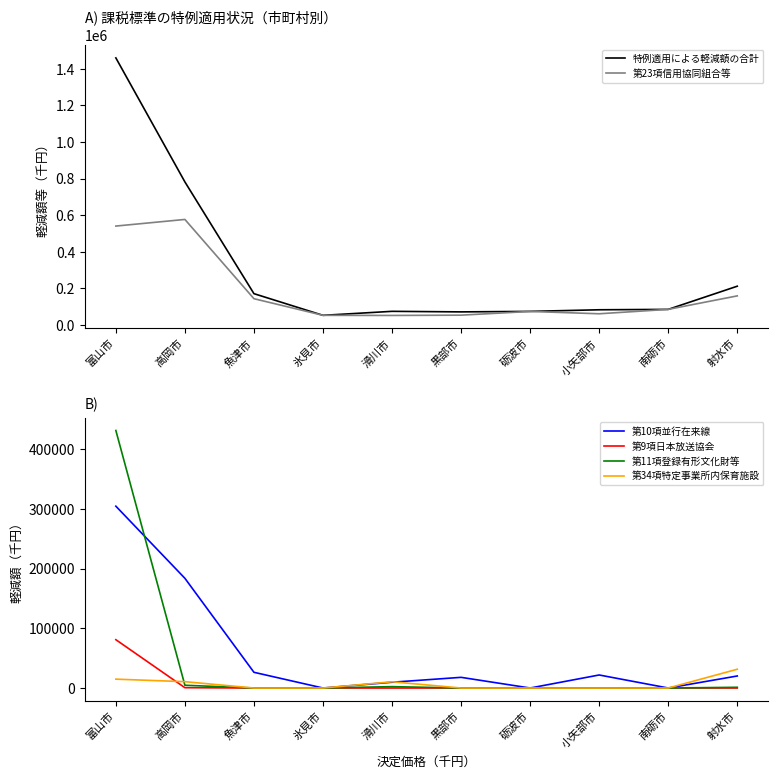

True or false: 第34項特定事業所内保育施設 has a value of 20404 at 南砺市.

False